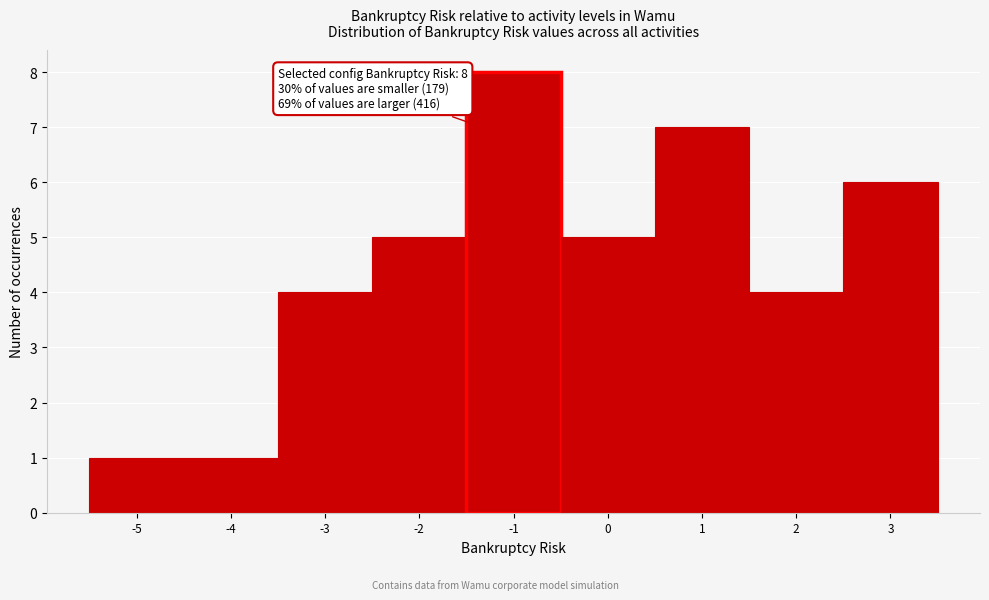

Which range on the x-axis has the tallest bar?

-1.5 to -0.5